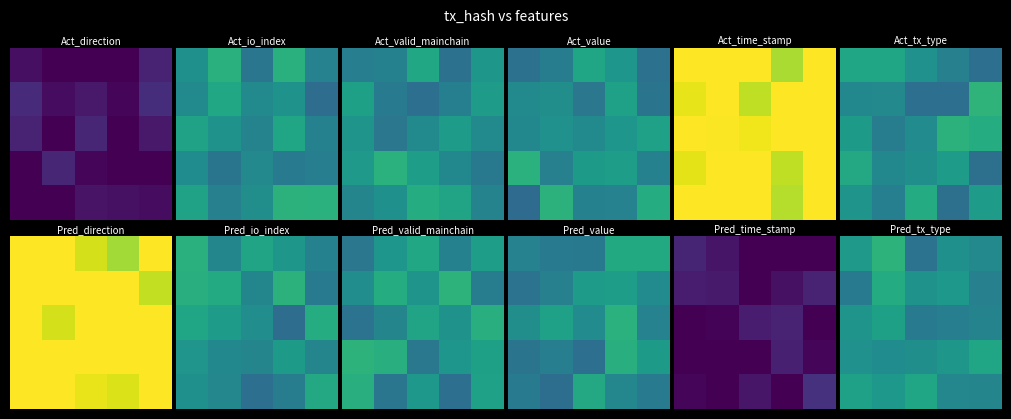

At how many categories does at least one series exceed 0?

5